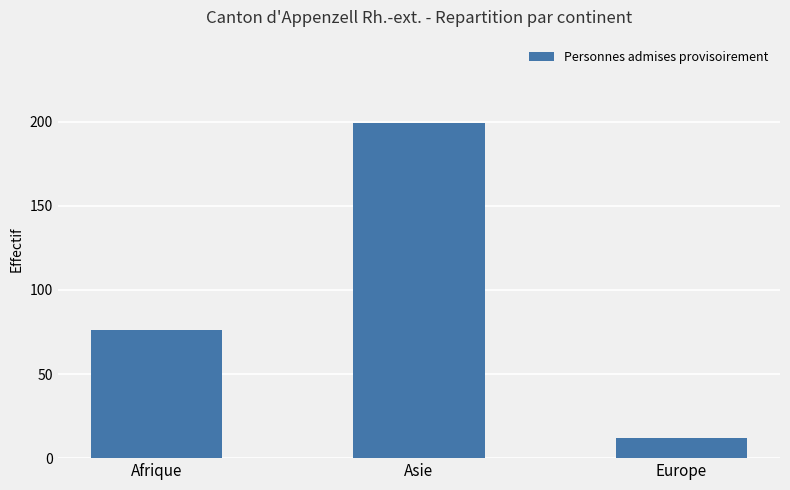

Where is the data nearest to the value 105?

Afrique